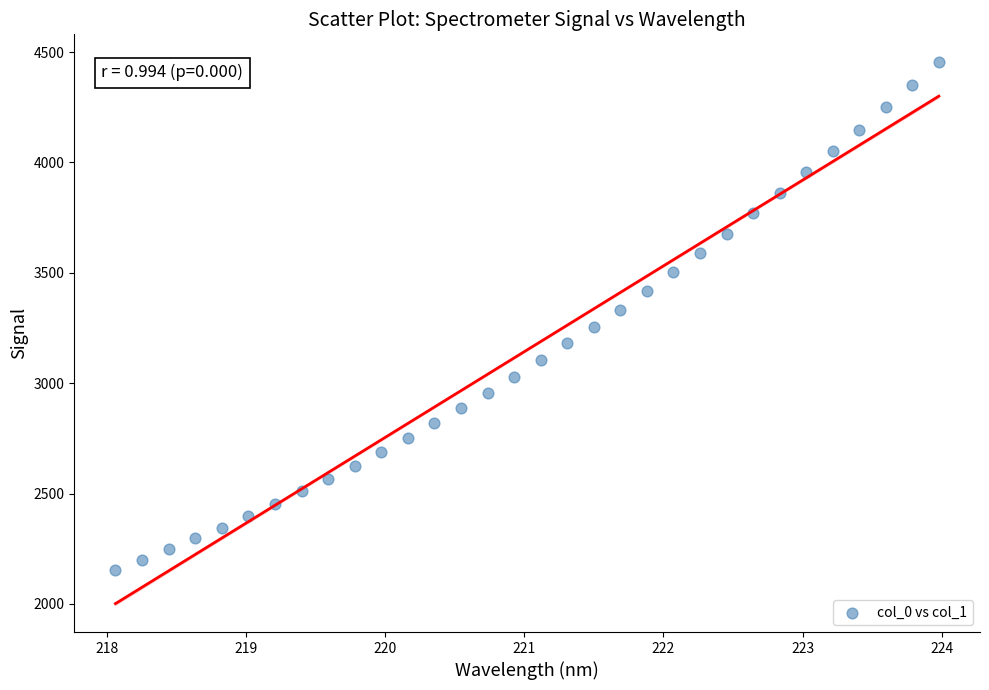

What is the range of Y values (max minus min)?

2303.6